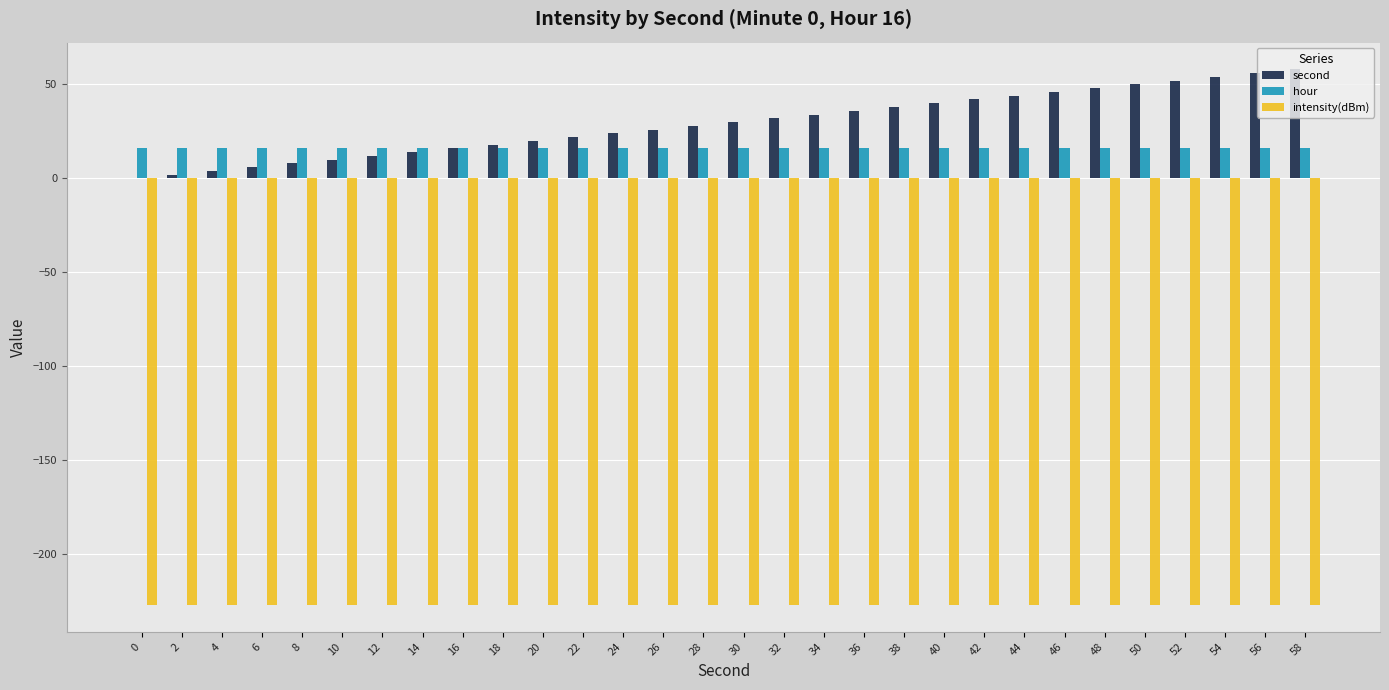

The intensity(dBm) series shows -375.9 at 48. True or false?

False